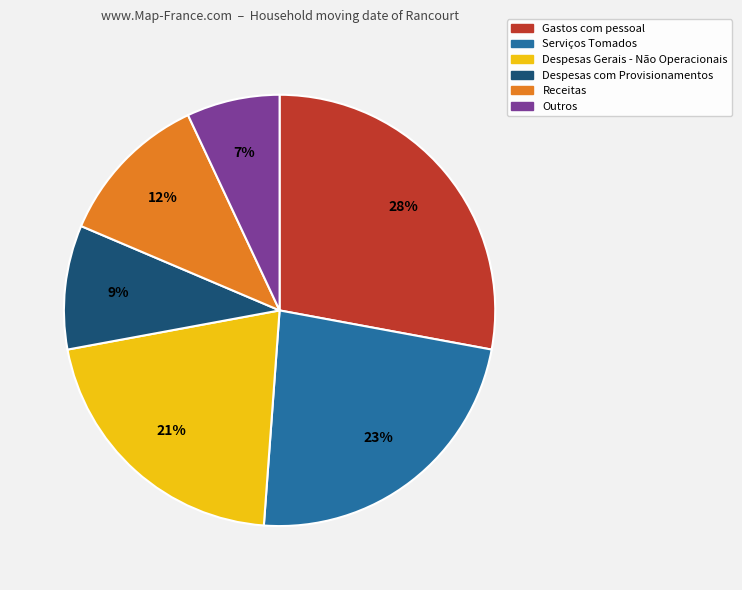

Do Despesas Gerais - Não Operacionais and Serviços Tomados together represent more than half of the pie?

No